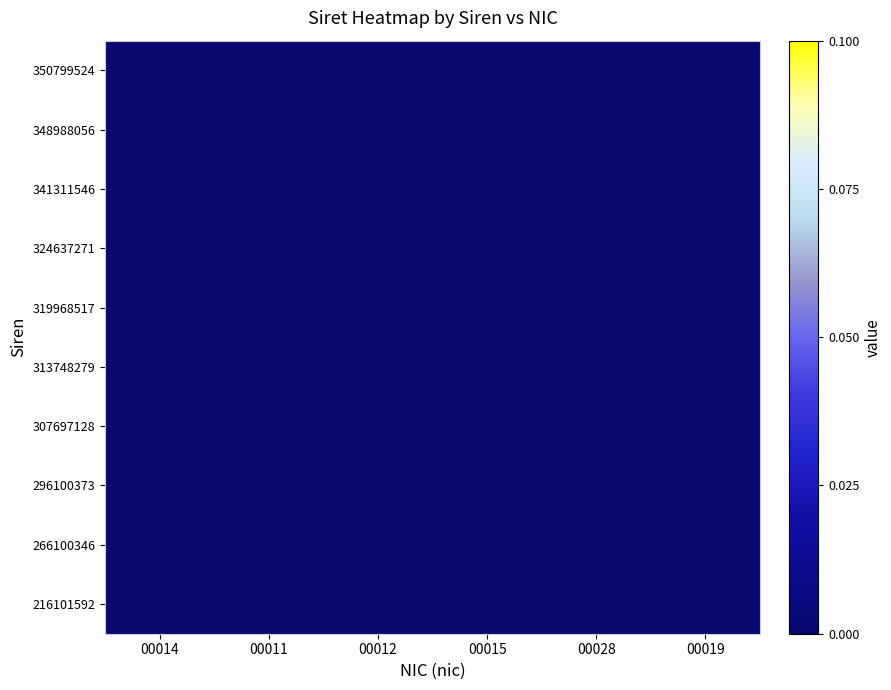

Reading right to left, transcribe all the data shown in this chart.

216101592: 00019=0.0	00028=0.0	00015=0.0	00012=0.0	00011=0.0	00014=0.0
266100346: 00019=0.0	00028=0.0	00015=0.0	00012=0.0	00011=0.0	00014=0.0
296100373: 00019=0.0	00028=0.0	00015=0.0	00012=0.0	00011=0.0	00014=0.0
307697128: 00019=0.0	00028=0.0	00015=0.0	00012=0.0	00011=0.0	00014=0.0
313748279: 00019=0.0	00028=0.0	00015=0.0	00012=0.0	00011=0.0	00014=0.0
319968517: 00019=0.0	00028=0.0	00015=0.0	00012=0.0	00011=0.0	00014=0.0
324637271: 00019=0.0	00028=0.0	00015=0.0	00012=0.0	00011=0.0	00014=0.0
341311546: 00019=0.0	00028=0.0	00015=0.0	00012=0.0	00011=0.0	00014=0.0
348988056: 00019=0.0	00028=0.0	00015=0.0	00012=0.0	00011=0.0	00014=0.0
350799524: 00019=0.0	00028=0.0	00015=0.0	00012=0.0	00011=0.0	00014=0.0